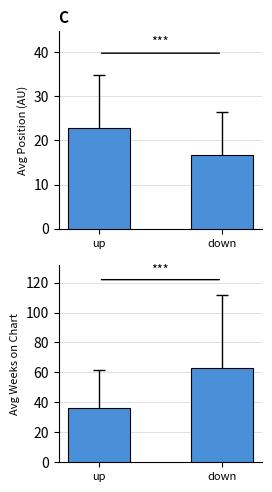

What is the difference between the maximum and minimum values in the Average Weeks on Chart series?

26.5